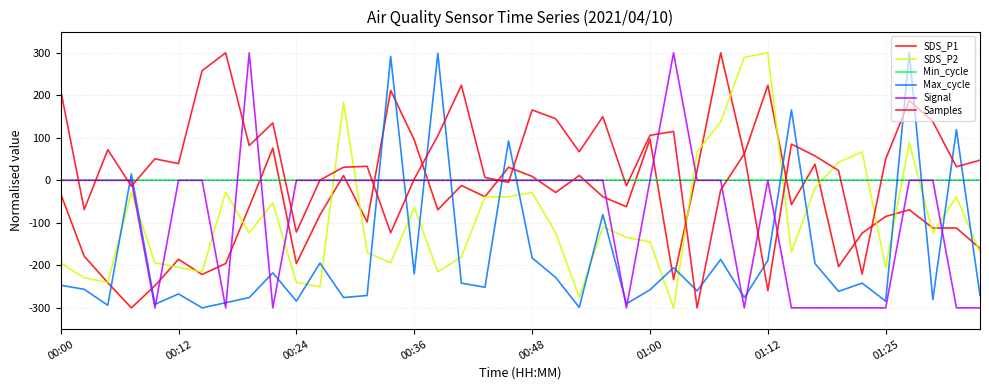

What is the smallest value displayed?

-300.0